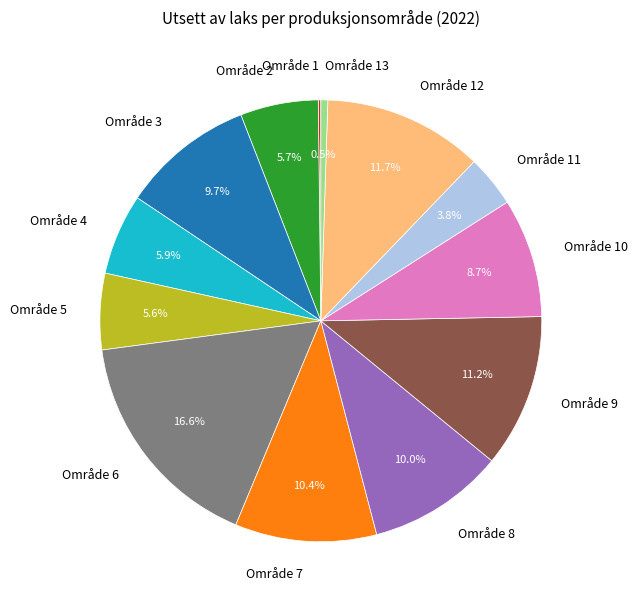

What percentage is NOT represented by Område 4?

94.1%